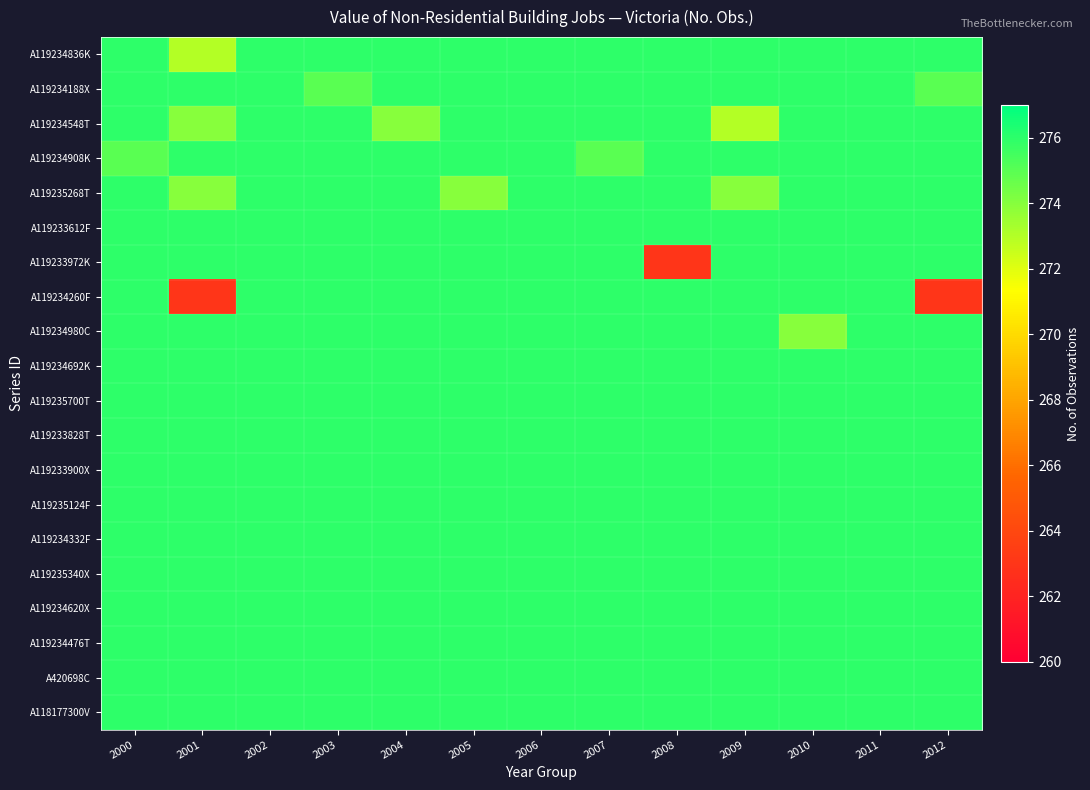

How many distinct data groups are displayed?

20